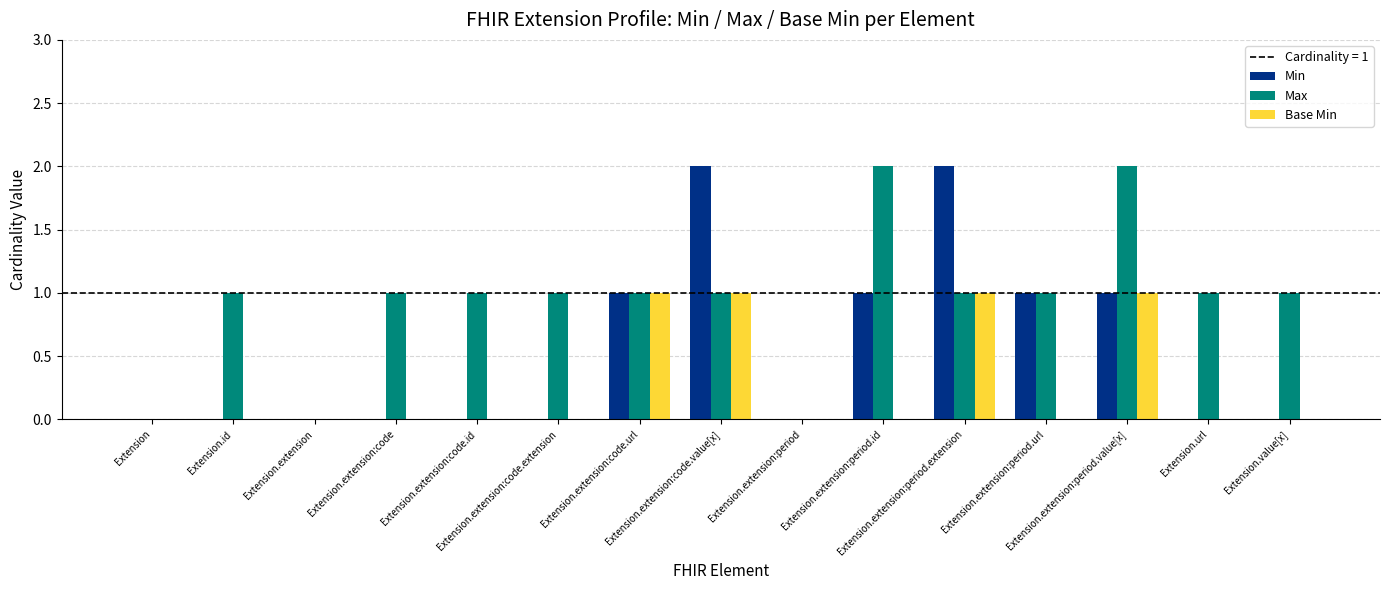

How many groups of bars are there?

15